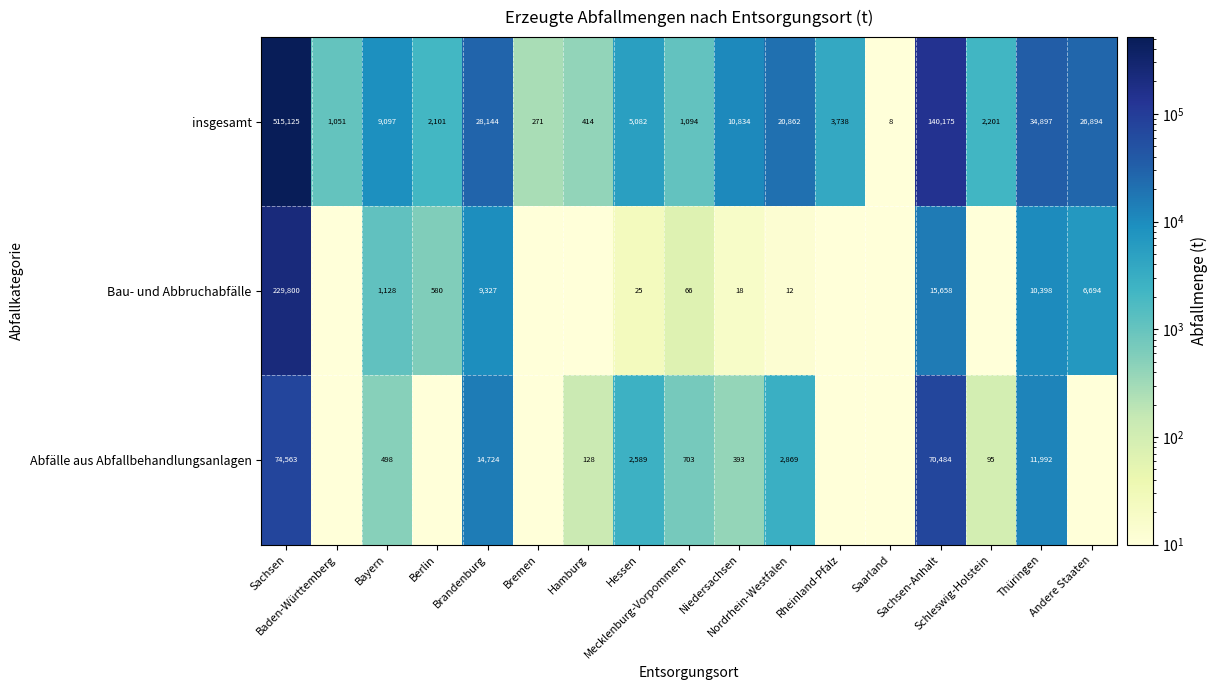

At how many categories does at least one series exceed 110122?

2